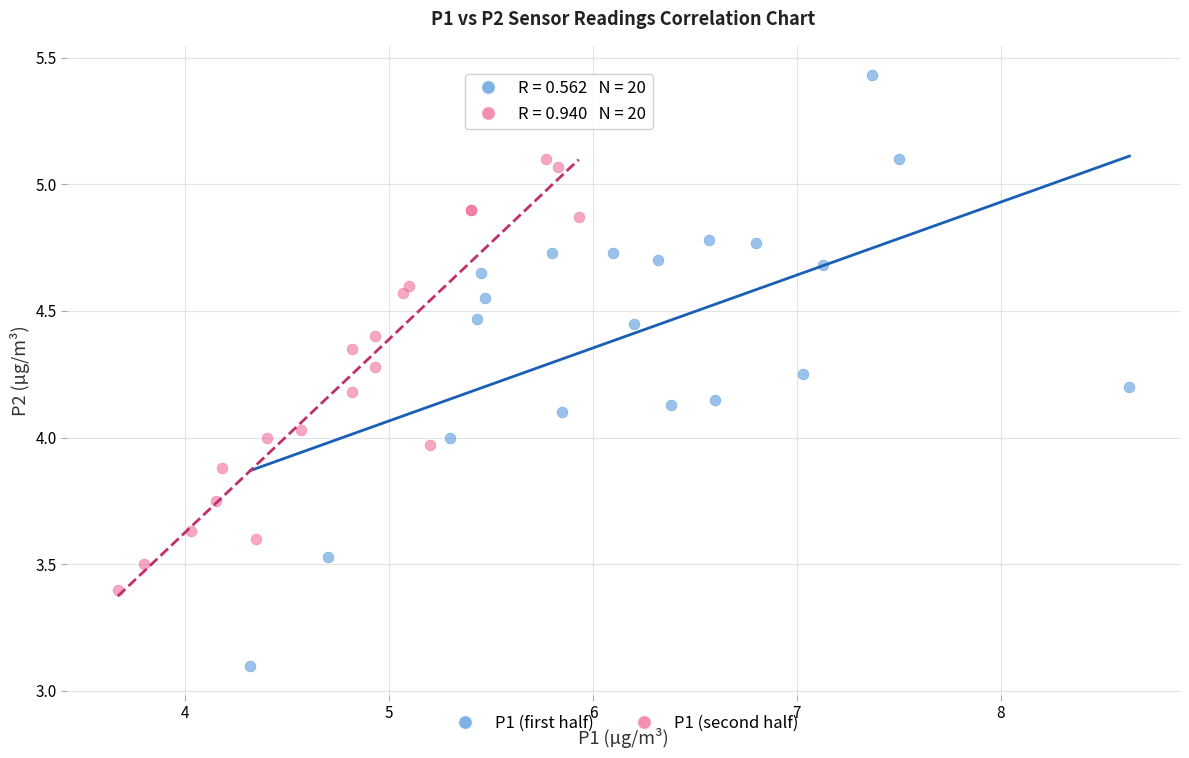

Which series reaches the minimum Y coordinate?

P1 (first half)